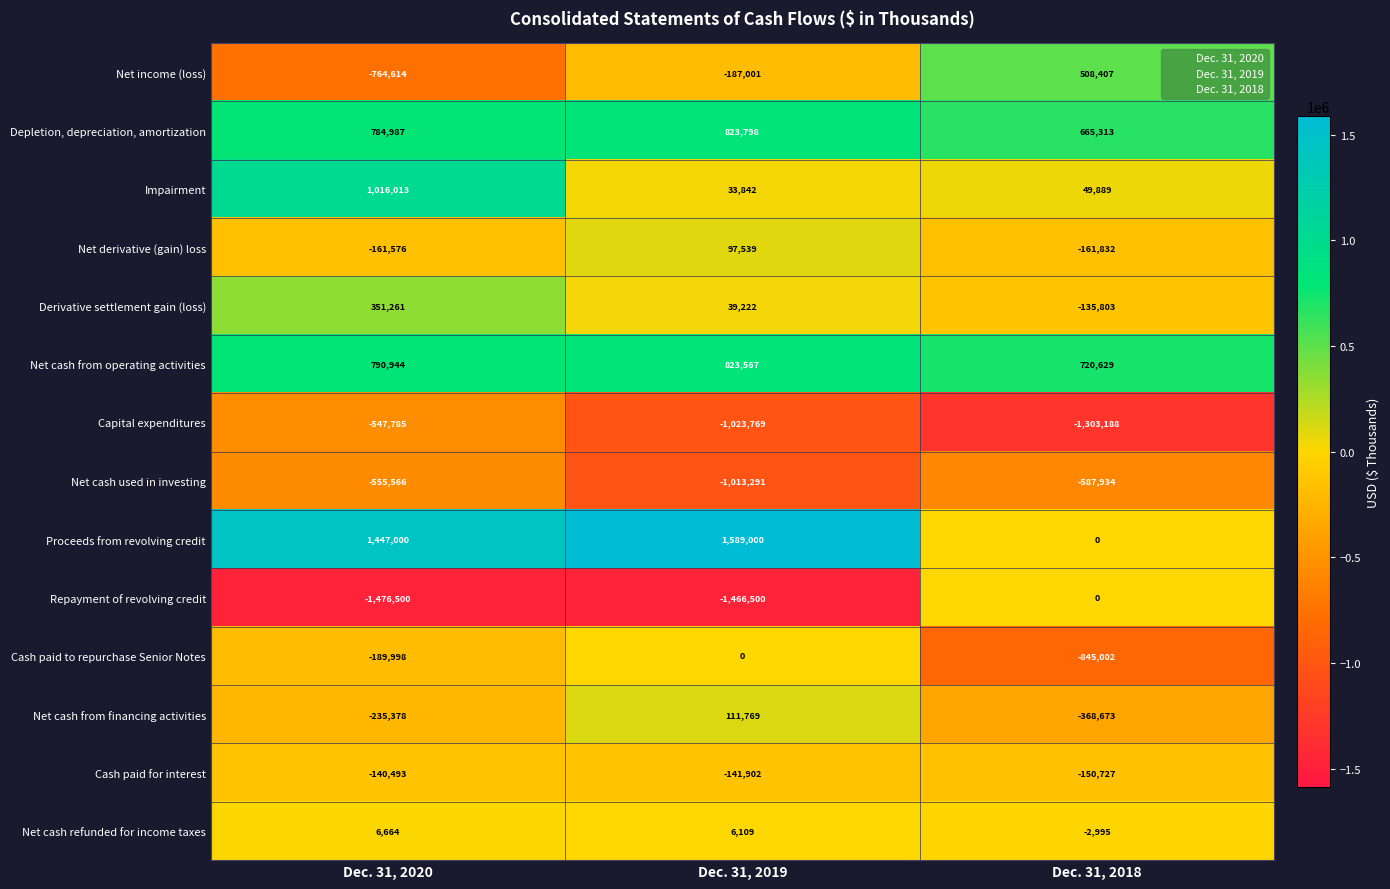

At which category is the sum across all series the highest?

Dec. 31, 2020